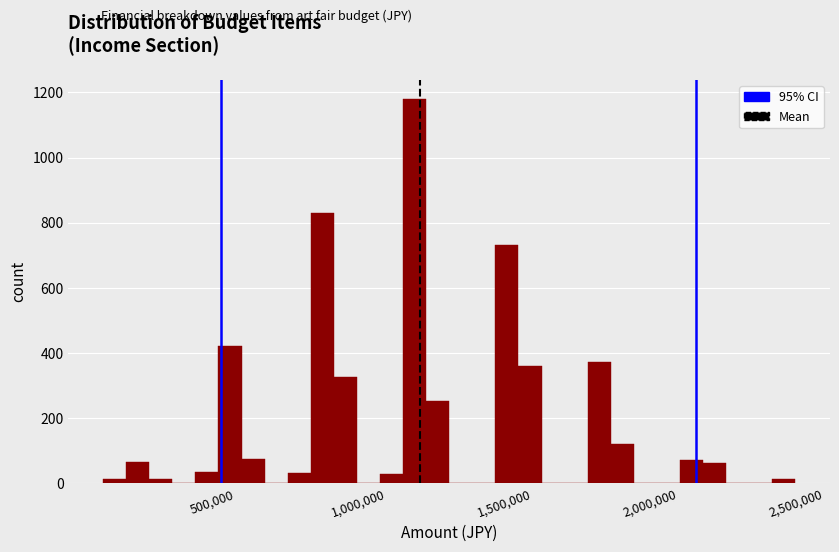

Read against the x-axis, roughly where is the centre of the tallest bar?

1200000